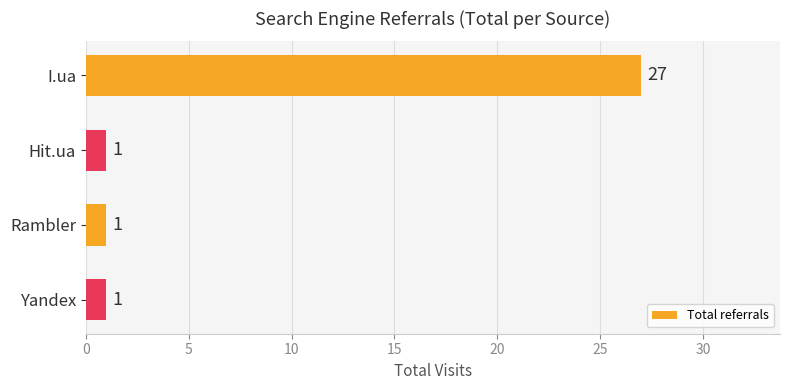

How many values are between 1 and 27?

4